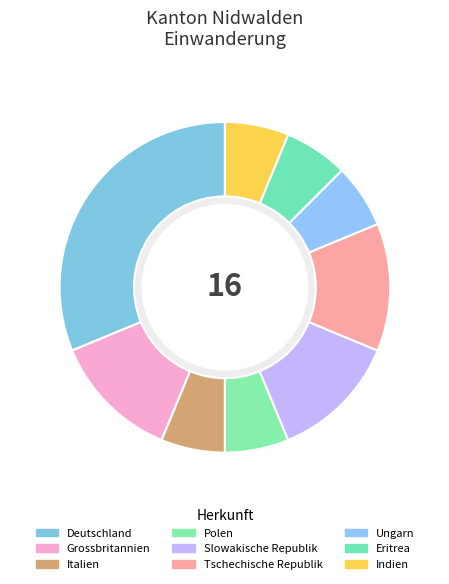

How many slices are in this pie chart?

9